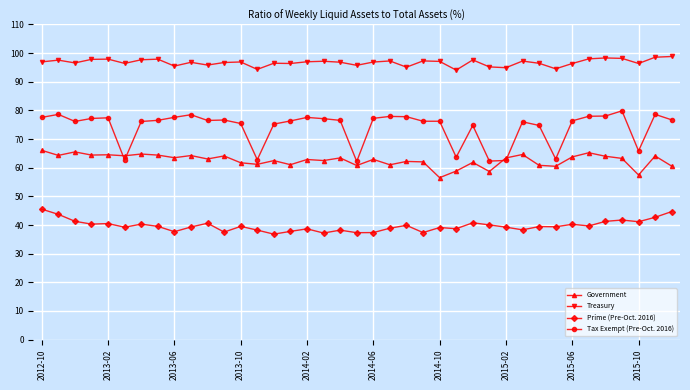

What is the lowest value of the Prime (Pre-Oct. 2016) series?

36.8